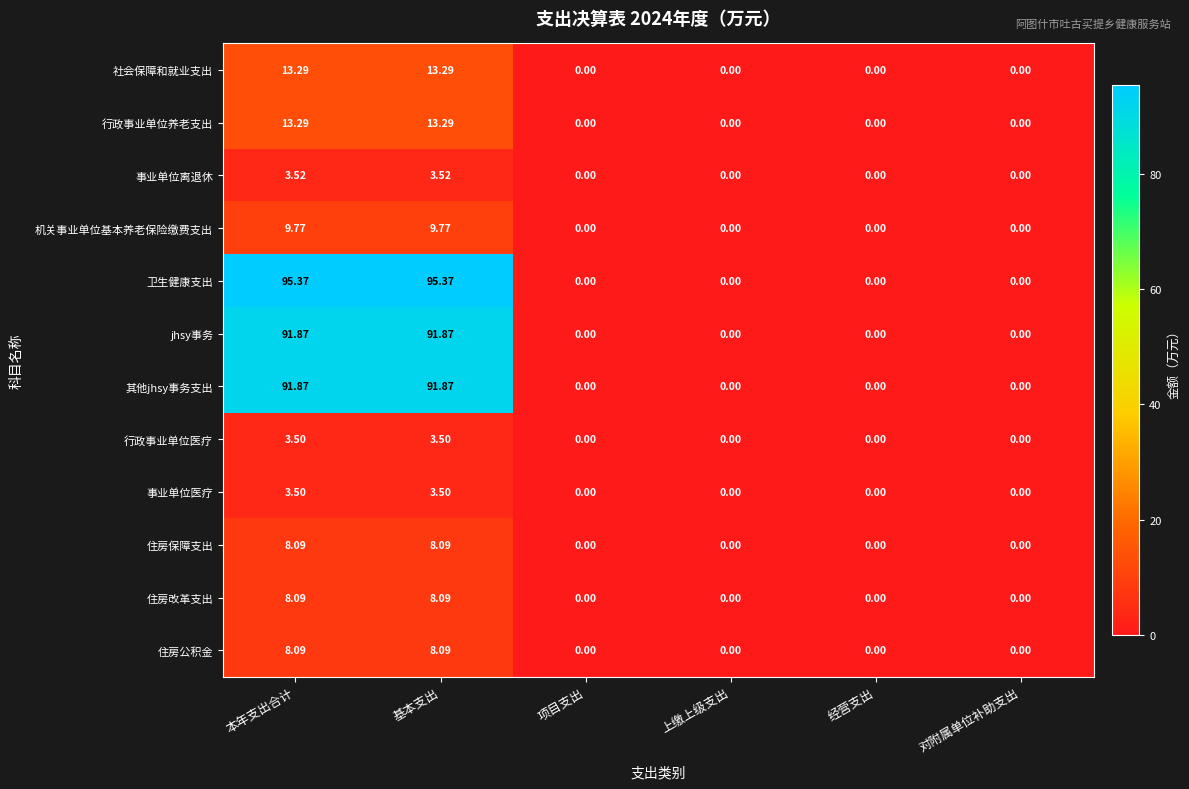

Which series has the largest total across all categories?

卫生健康支出